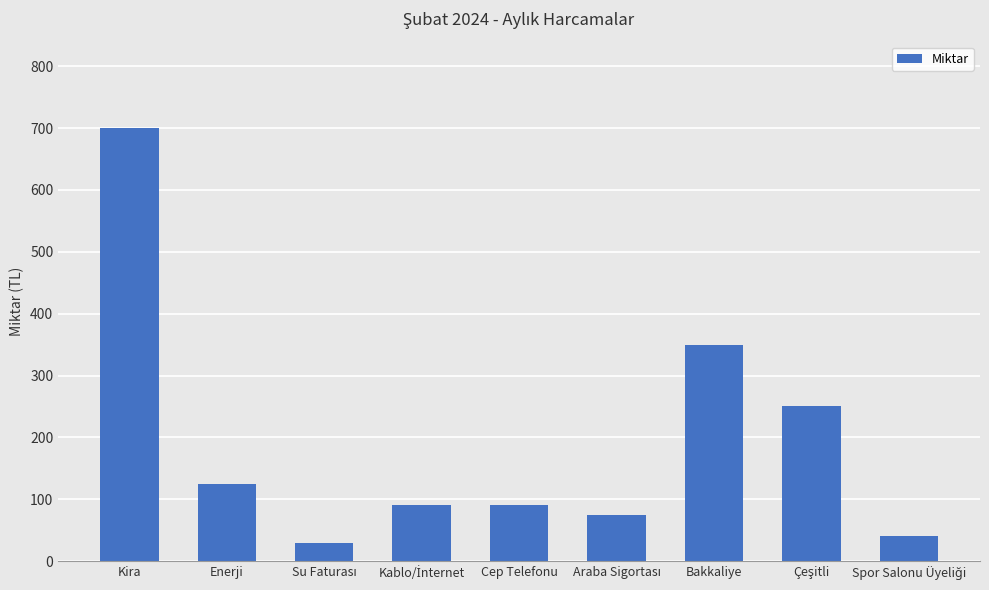

What is the smallest value displayed?

30